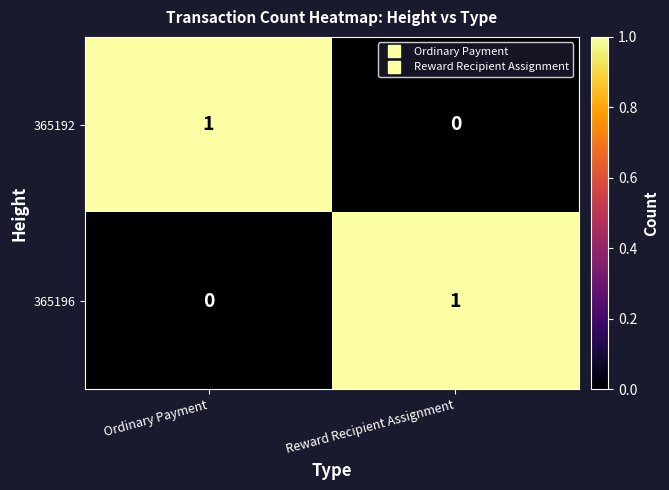

Is it true that 365196 equals 0 at Ordinary Payment?

True